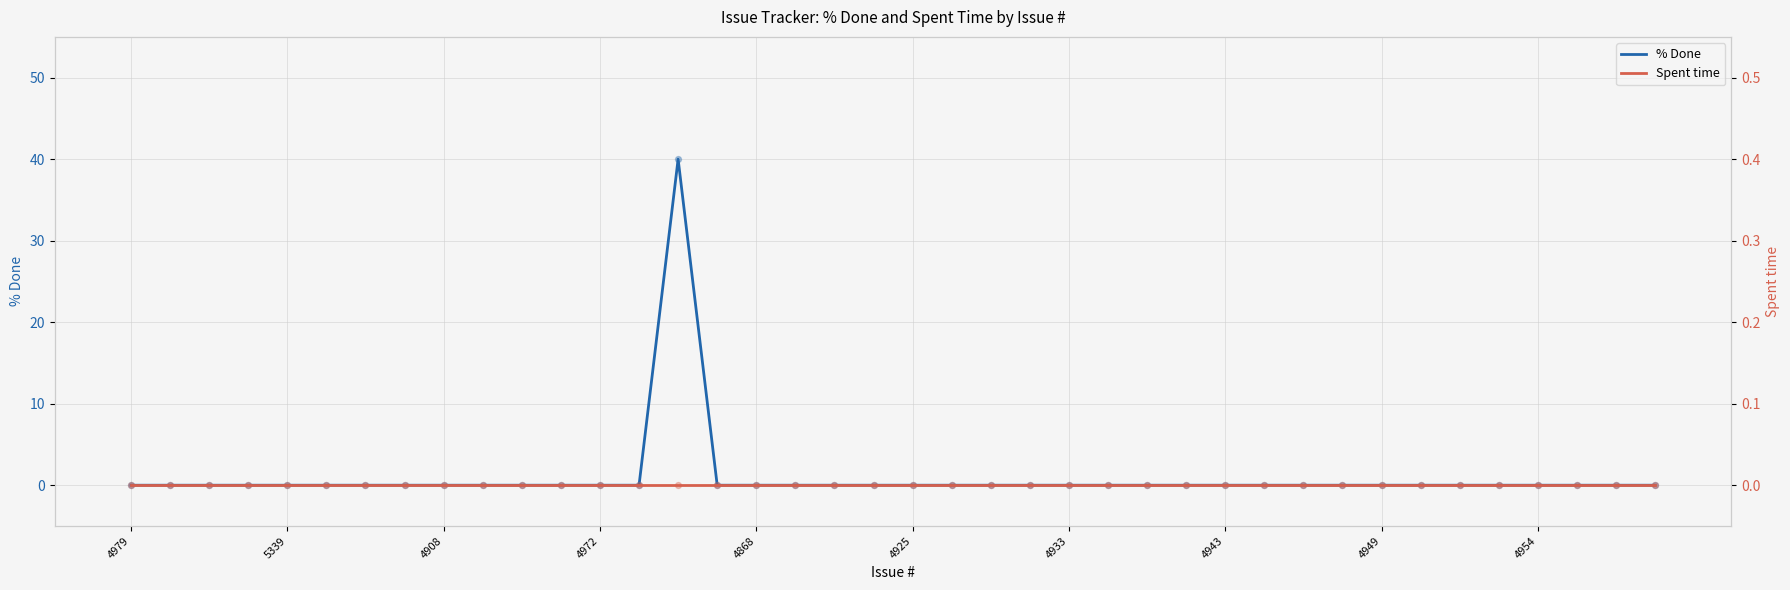

At which category is the sum across all series the highest?

14